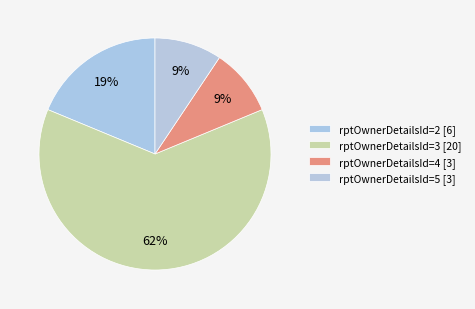

Count the number of slices in the pie.

4